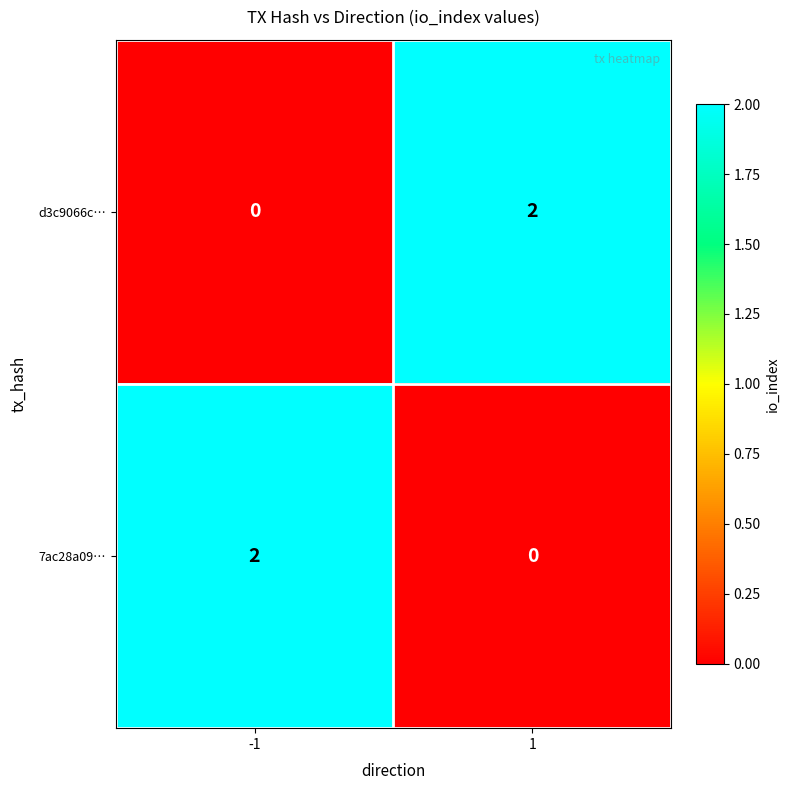

Rank the categories by 7ac28a09… value from lowest to highest.

1, -1